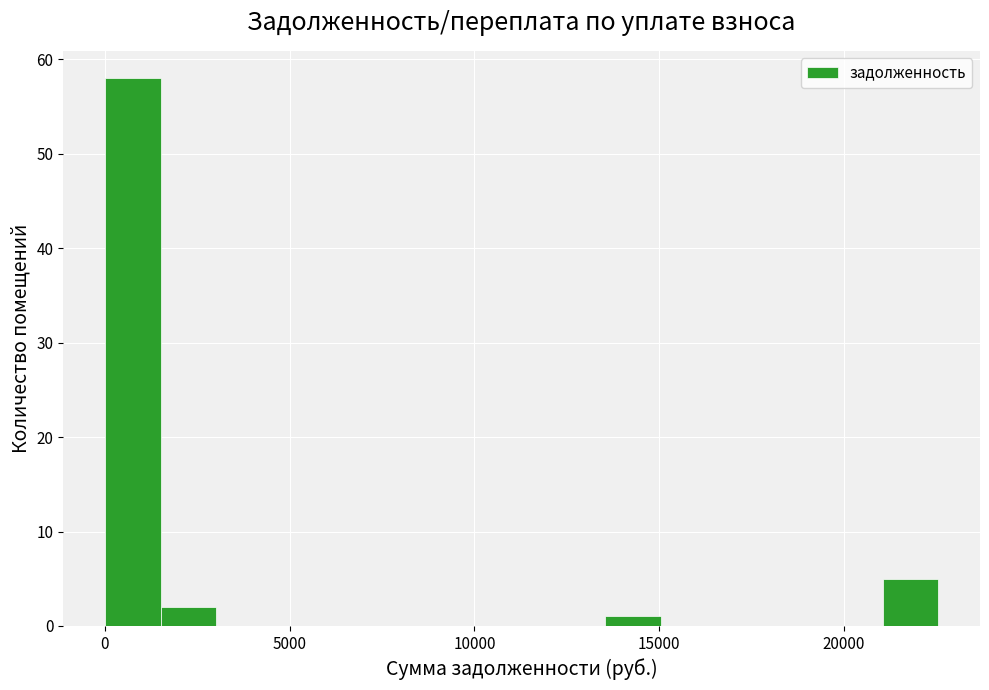

Around what value on the x-axis is the tallest bar? Give the approximate position of its centre, as read against the axis.

1000